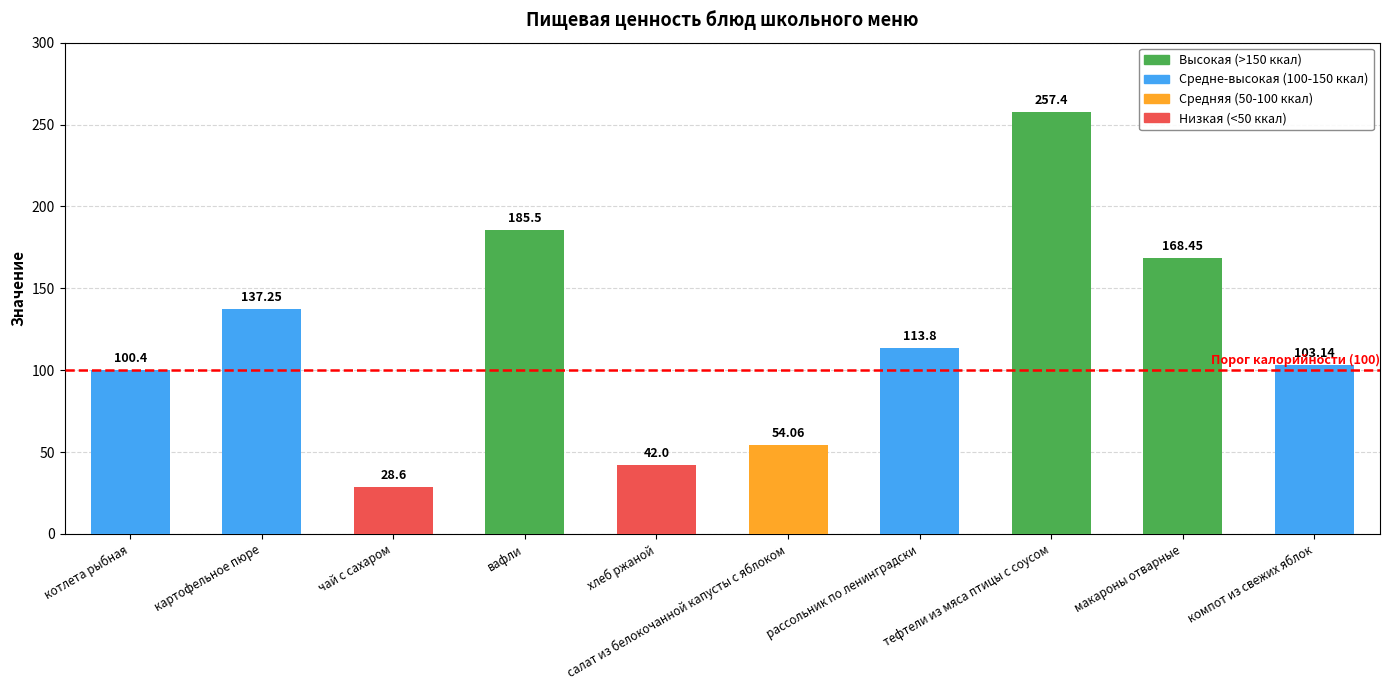

How many series are shown in this chart?

1